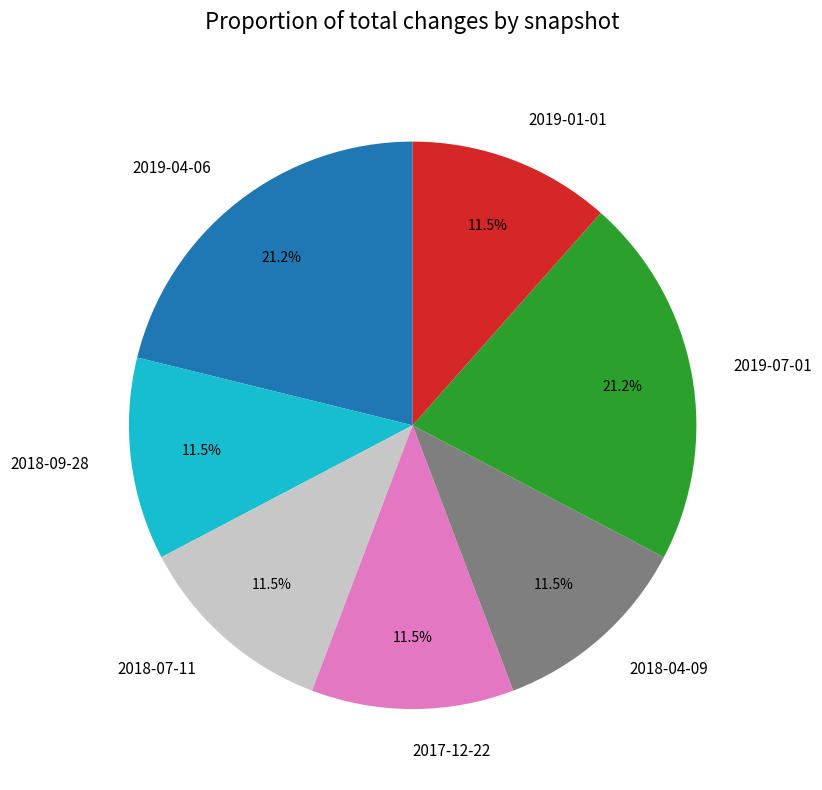

Between 2018-04-09 and 2019-04-06, which is larger?

2019-04-06